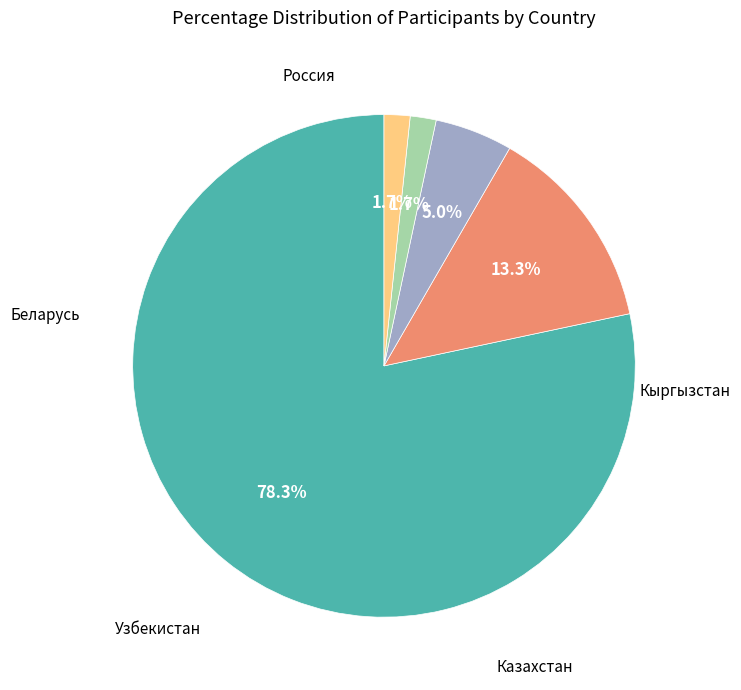

Is there a majority slice in this chart?

Yes